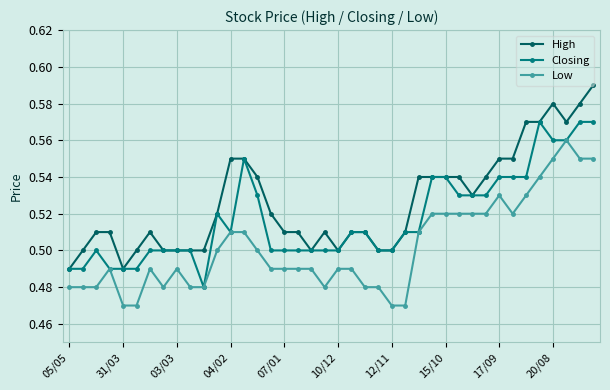

At how many categories does at least one series exceed 0?

40